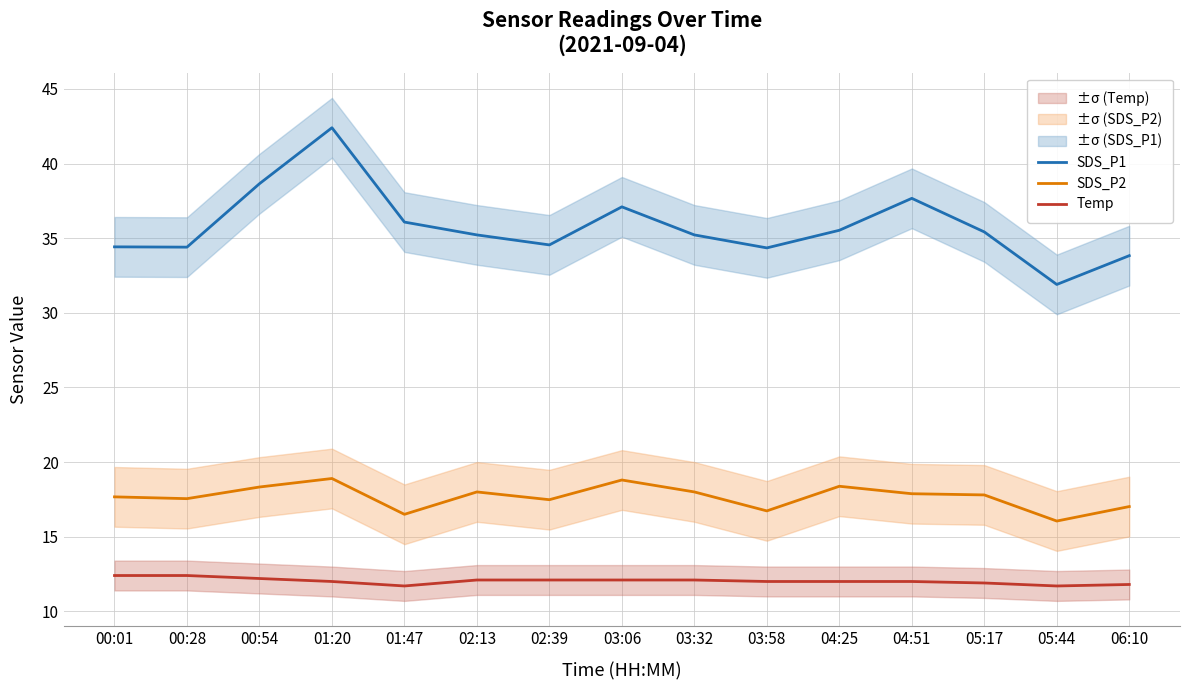

What is the value of the Temp point at the 9th from the left?

12.1